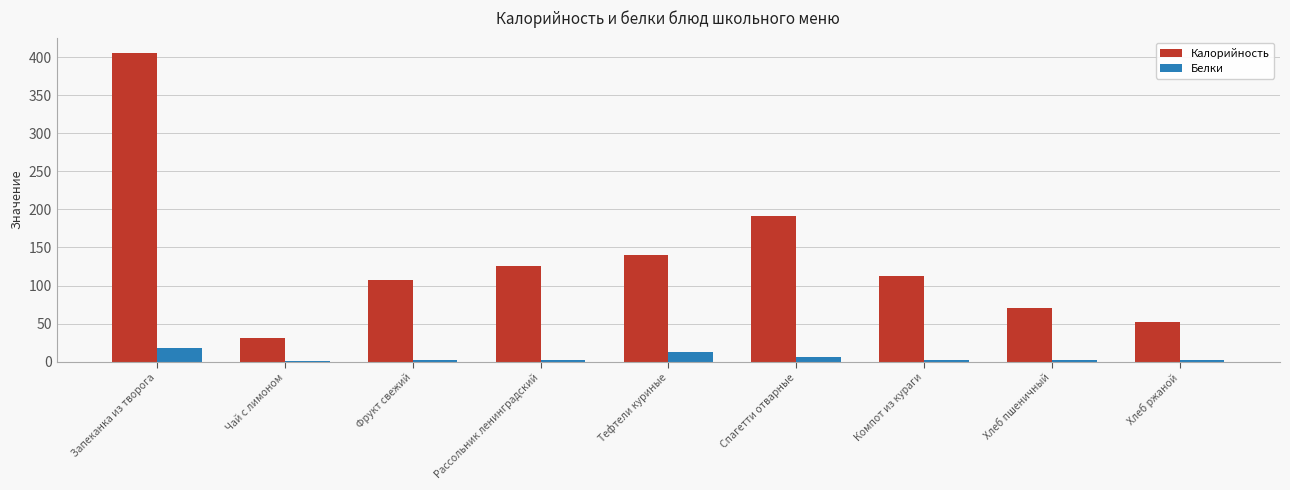

What is the average value of the Калорийность series?

137.3